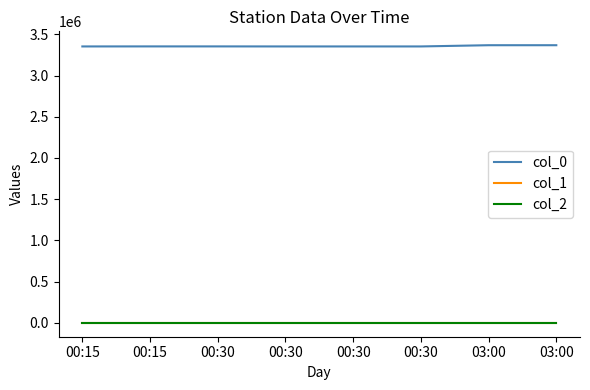

Is this an area chart (filled region under the line)?

No